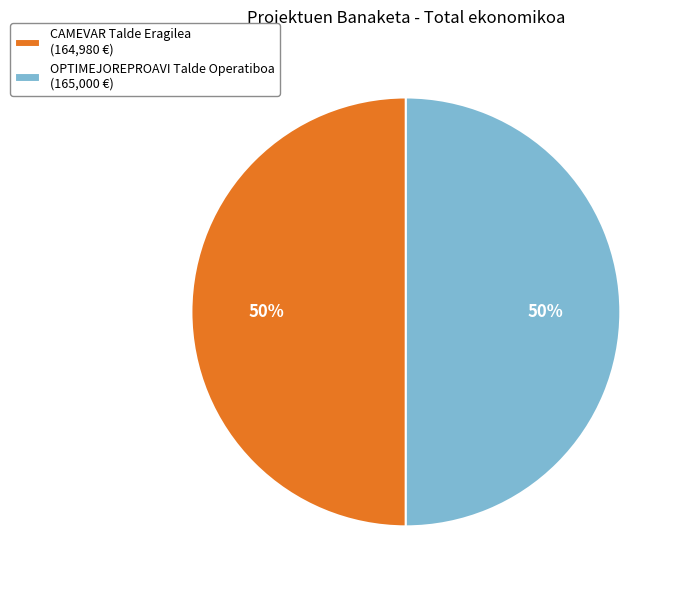

True or false: OPTIMEJOREPROAVI accounts for 64% of the total.

False